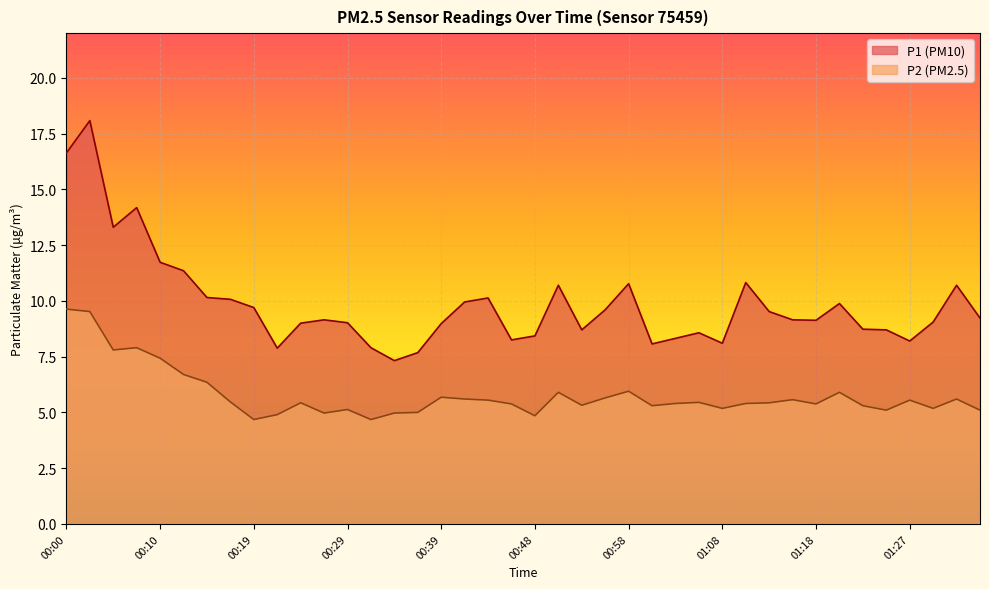

How many values in the P2 series exceed 5?

33